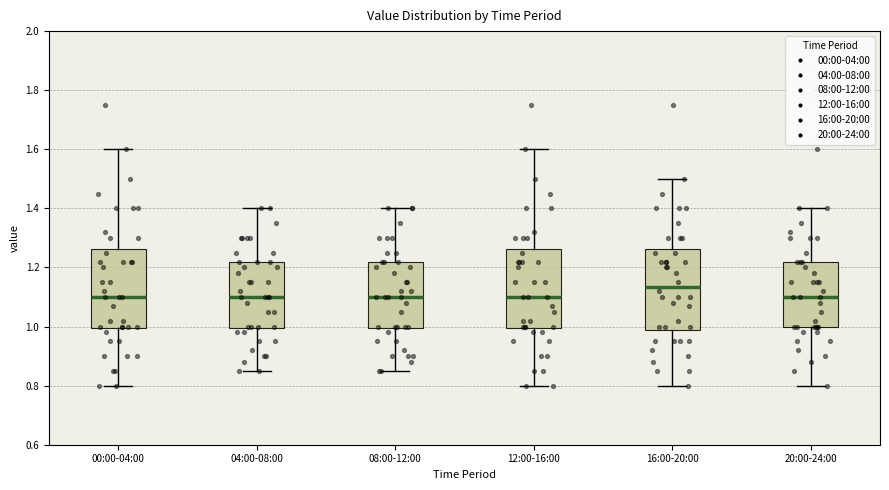

Reading left to right, read every box against the y-axis: the position of its median line, the range the box covers, and the ends of its whiskers. The values are not printed on the chart, so give them approximately, as read against the axis.

00:00-04:00: median 1.10, box 1.00 to 1.26, whiskers 0.80 to 1.60
04:00-08:00: median 1.10, box 1.00 to 1.22, whiskers 0.86 to 1.40
08:00-12:00: median 1.10, box 1.00 to 1.22, whiskers 0.86 to 1.40
12:00-16:00: median 1.10, box 1.00 to 1.26, whiskers 0.80 to 1.60
16:00-20:00: median 1.14, box 0.98 to 1.26, whiskers 0.80 to 1.50
20:00-24:00: median 1.10, box 1.00 to 1.22, whiskers 0.80 to 1.40